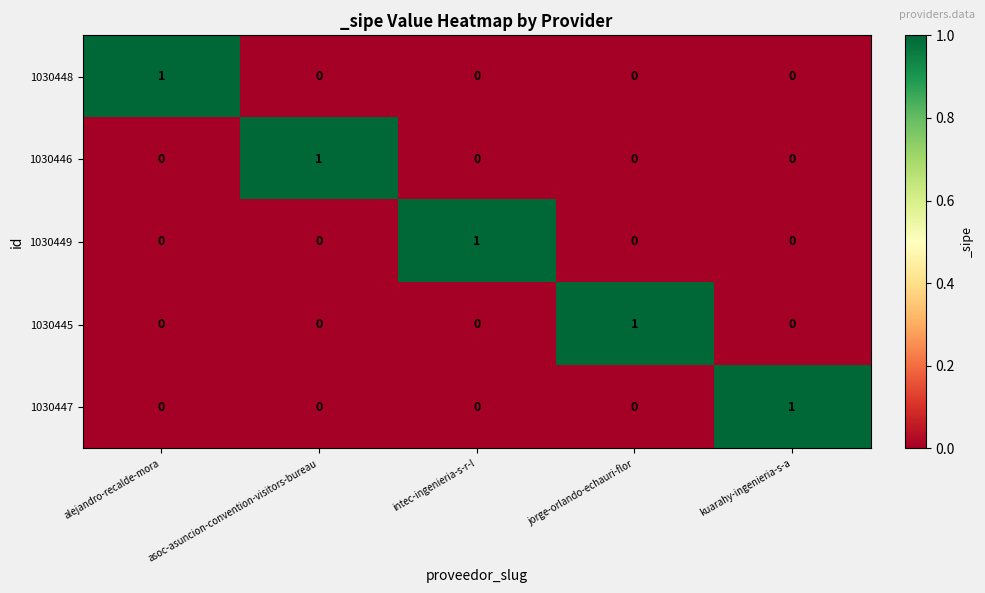

Is the value of 1030446 at asoc-asuncion-convention-visitors-bureau greater than the value of 1030448 at asoc-asuncion-convention-visitors-bureau?

Yes